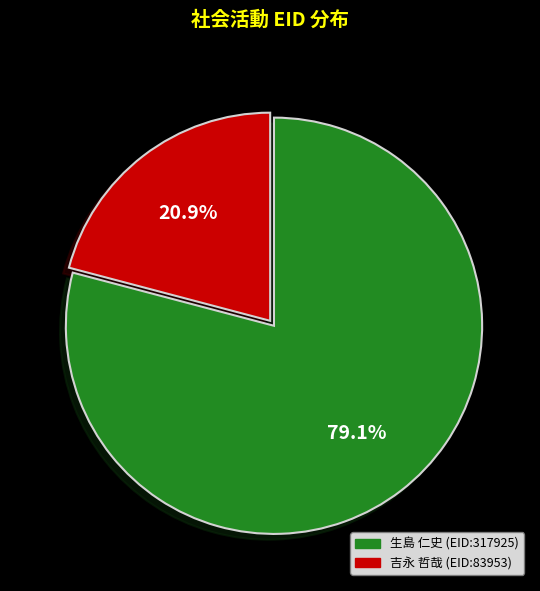

Is the sum of 生島 仁史 (EID:317925) and 吉永 哲哉 (EID:83953) greater than half?

Yes